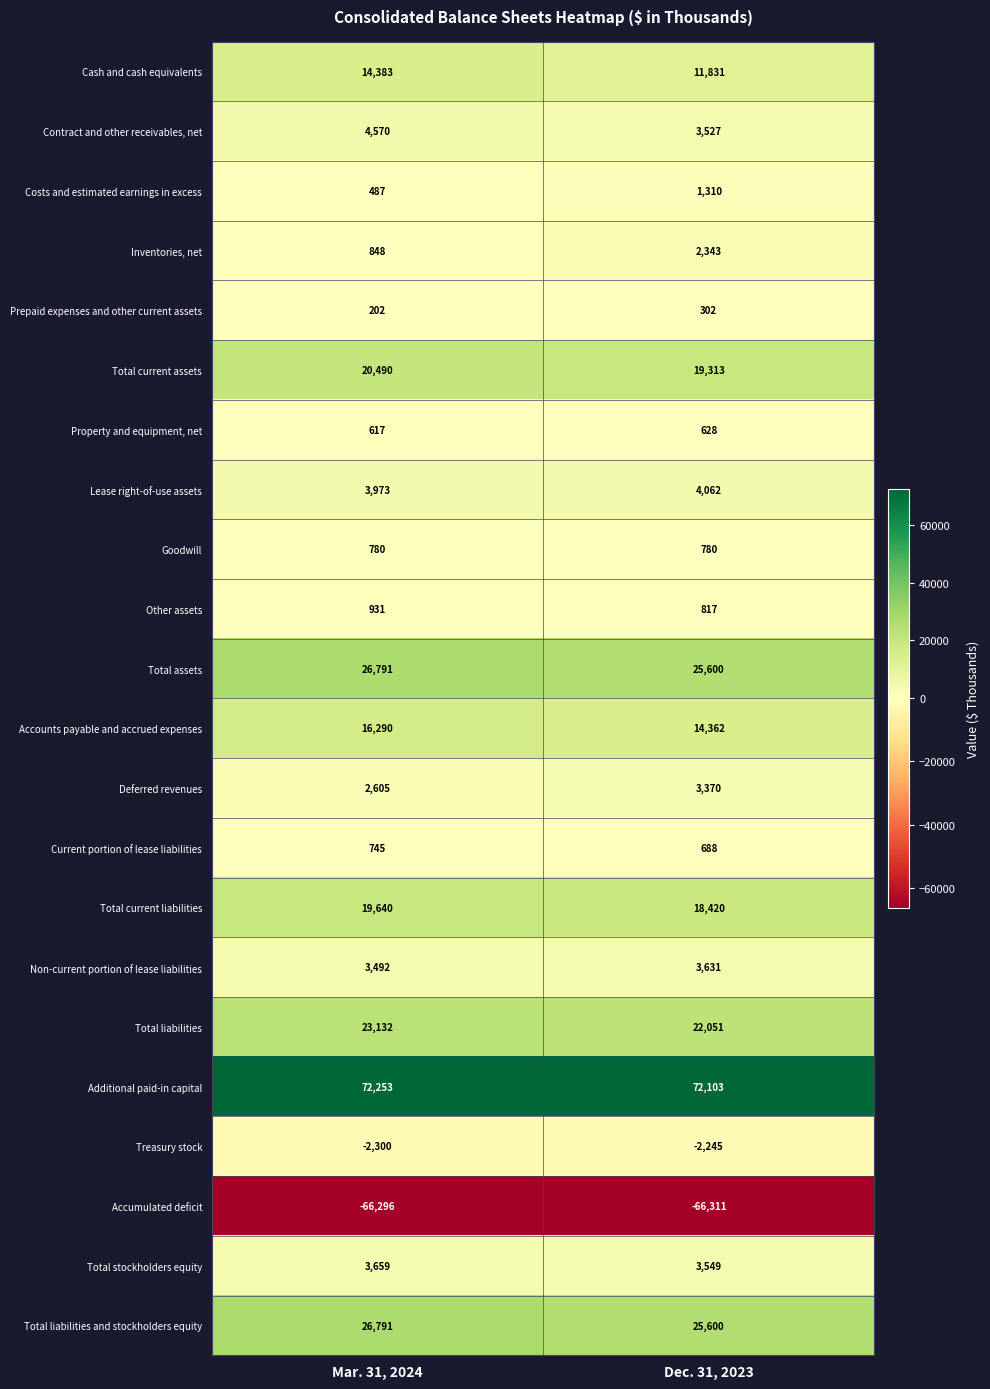

At which label is Lease right-of-use assets closest to 4017?

Mar. 31, 2024